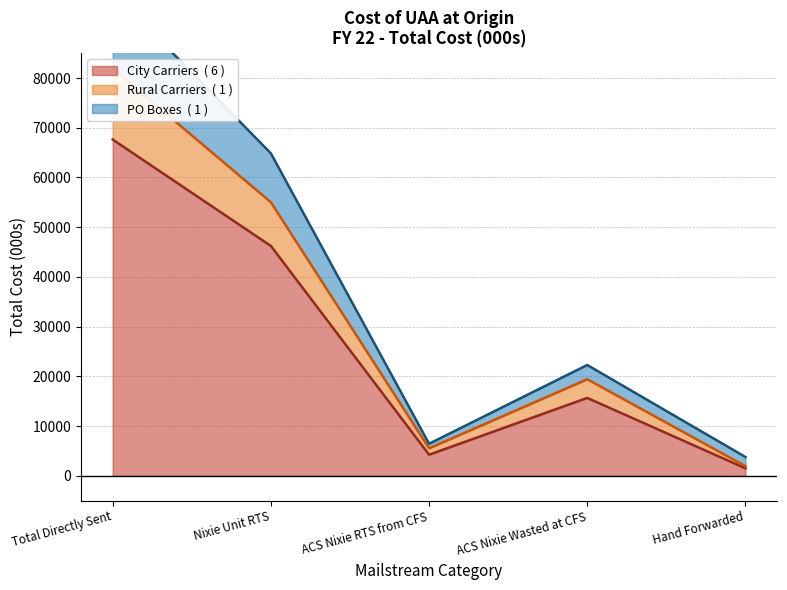

Is it true that Rural Carriers equals 9166.9 at ACS Nixie RTS from CFS?

False